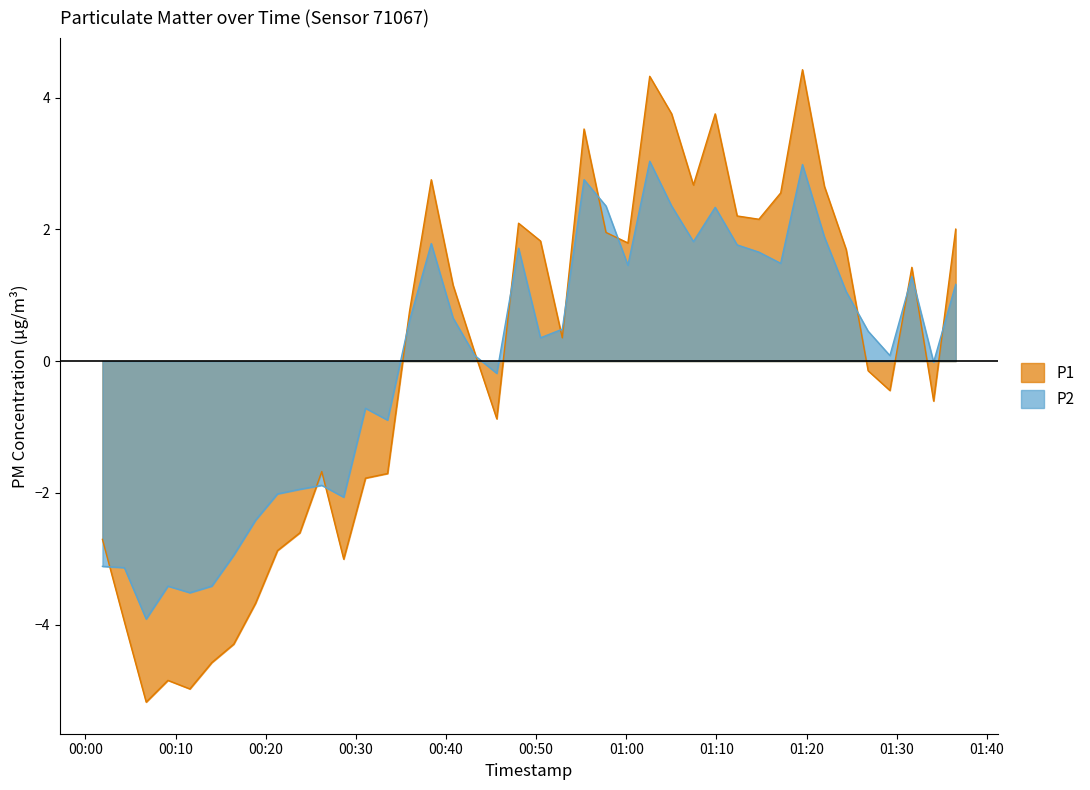

What is the value of the P2 point at the 24th from the left?

2.4